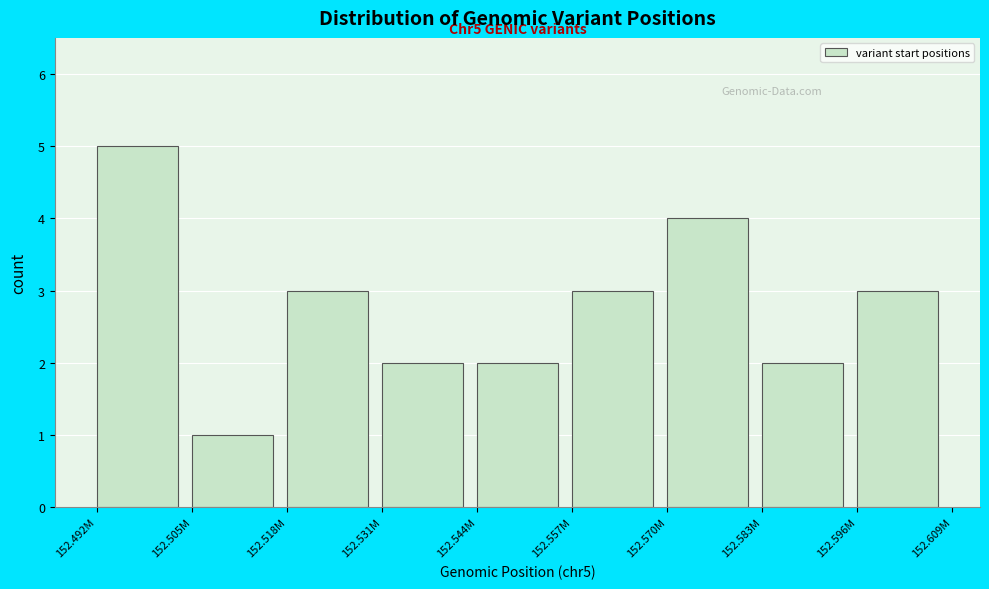

Reading left to right, transcribe all the data shown in this chart.

152.492M=5	152.505M=1	152.518M=3	152.531M=2	152.544M=2	152.557M=3	152.570M=4	152.583M=2	152.596M=3